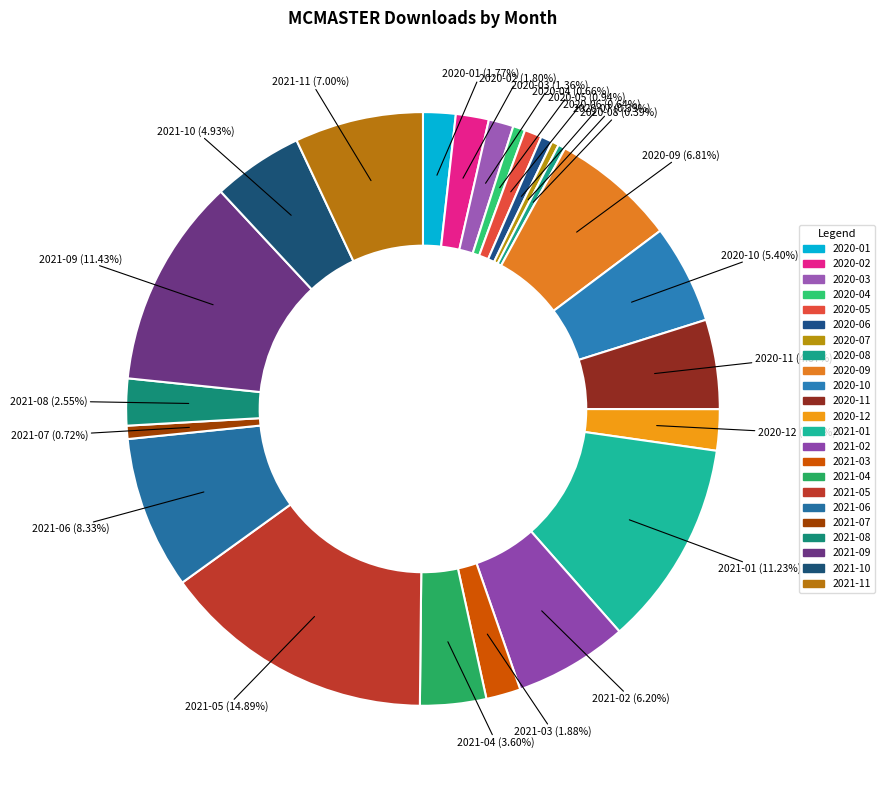

How many segments does this pie chart have?

23